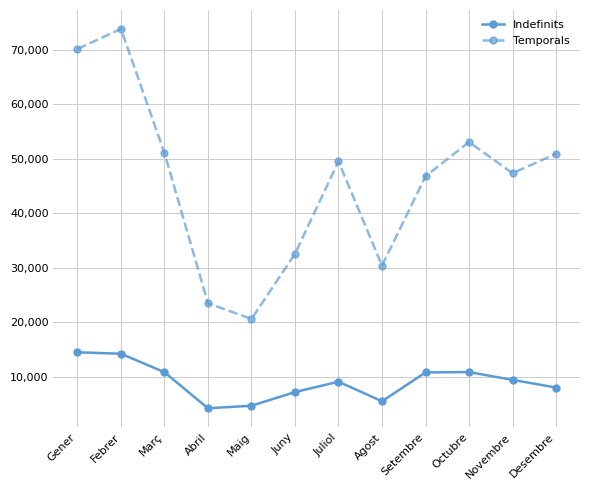

What is the sum of the Temporals values at Febrer and Novembre?

121135